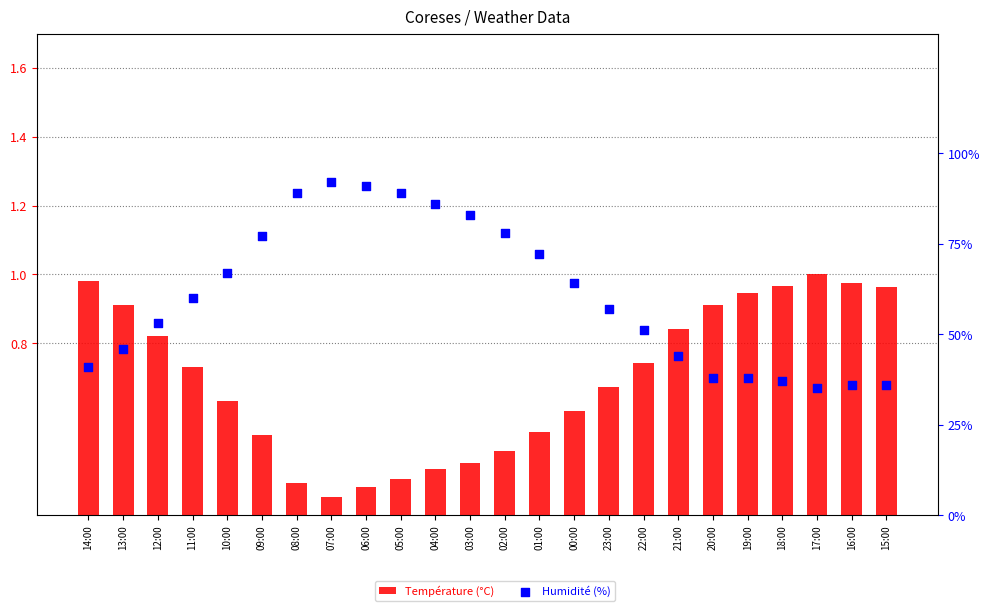

Which series reaches the minimum Y coordinate?

Température (°C)